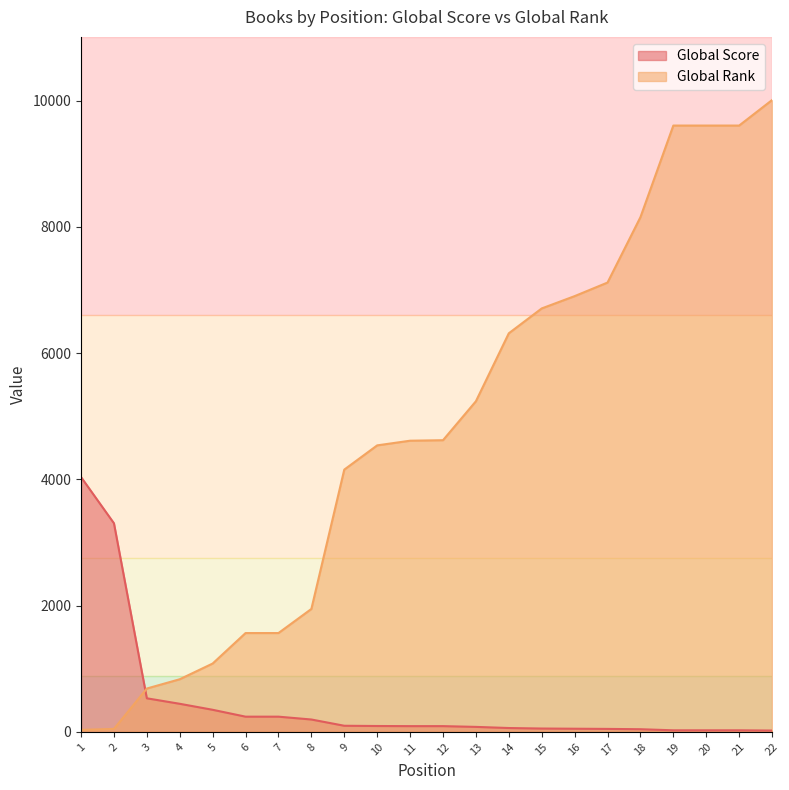

True or false: Global Score has a value of 24 at 21.

True